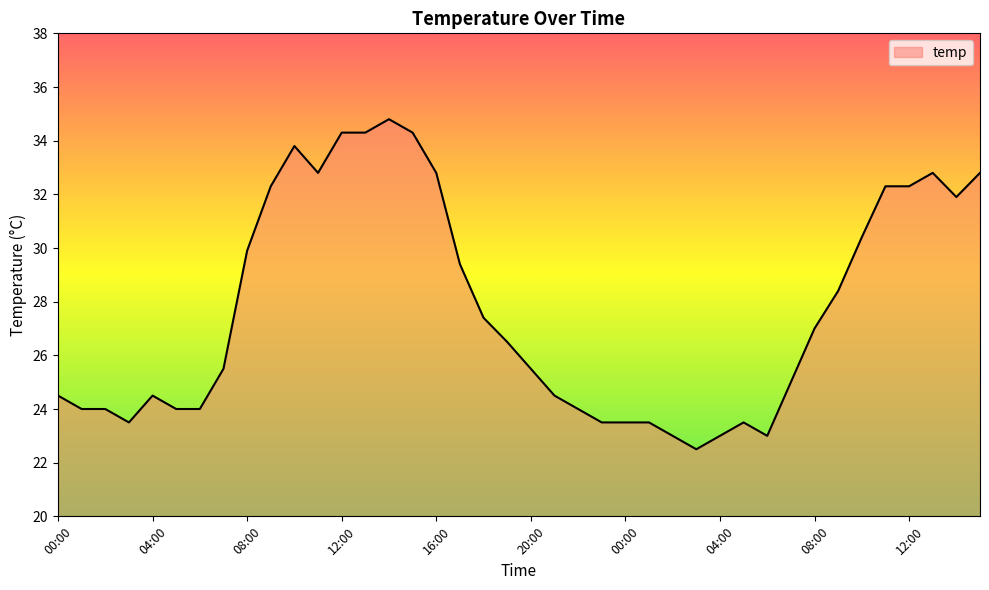

How many values are below 26?

20